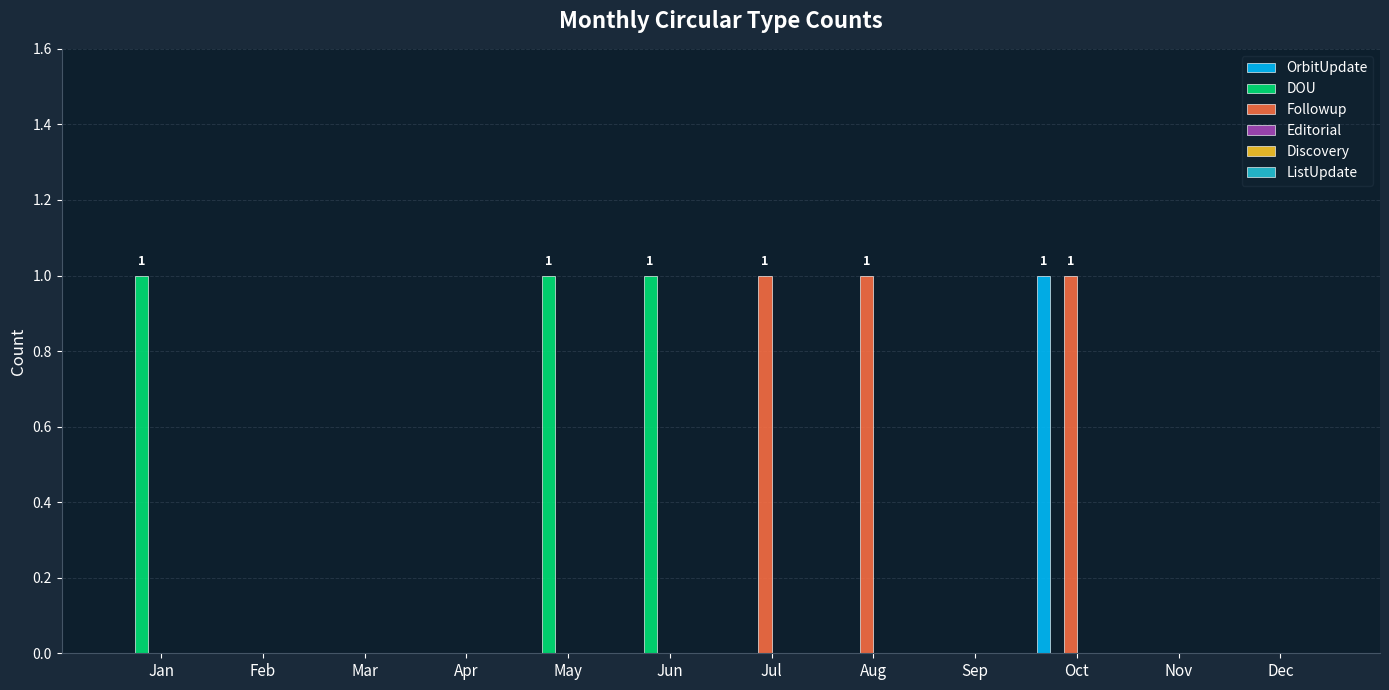

At which category is the sum across all series the highest?

Oct